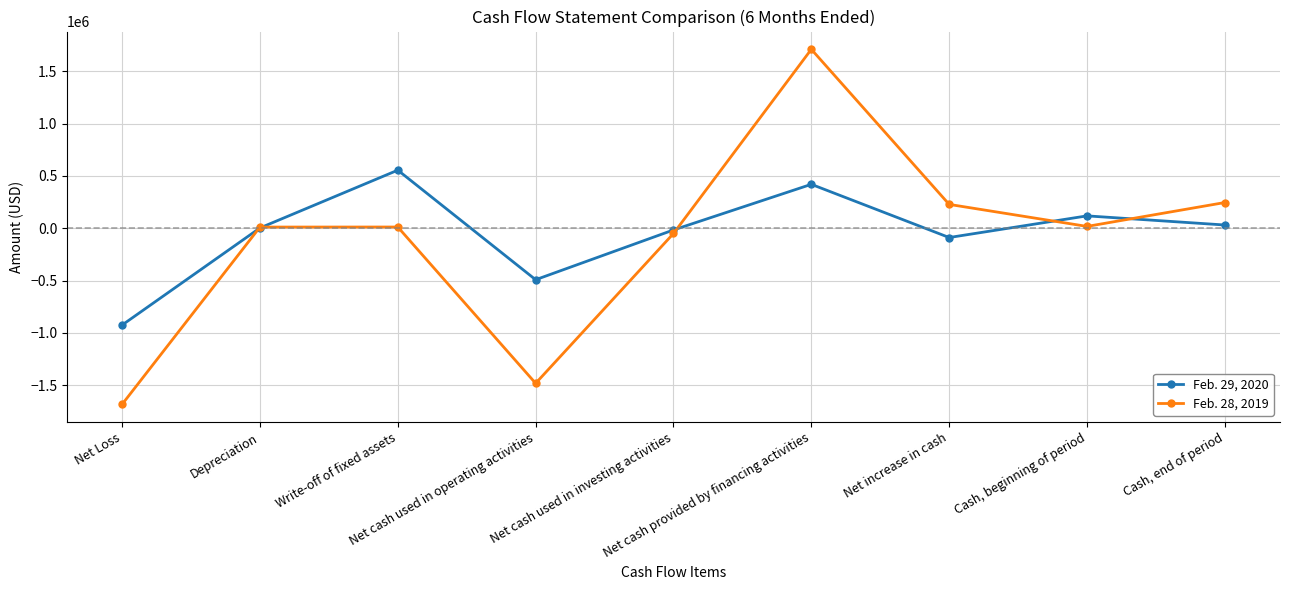

Rank the series by their maximum value, from highest to lowest.

Feb. 28, 2019, Feb. 29, 2020